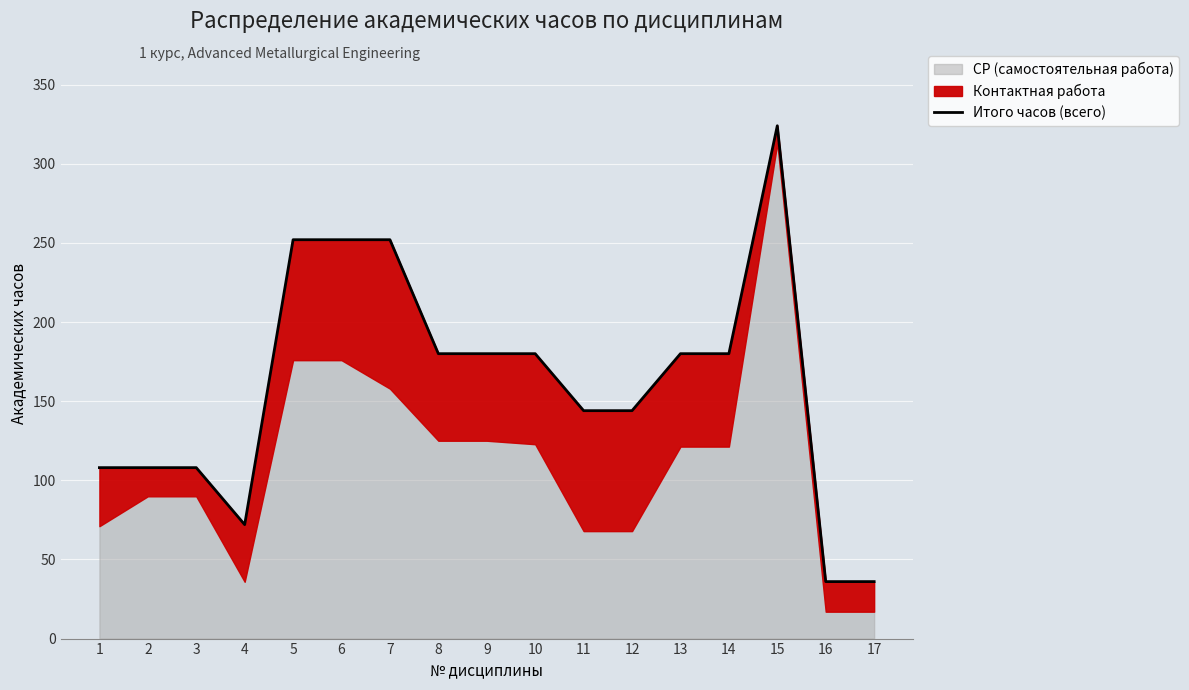

At which category does the chart reach its peak across all series?

15